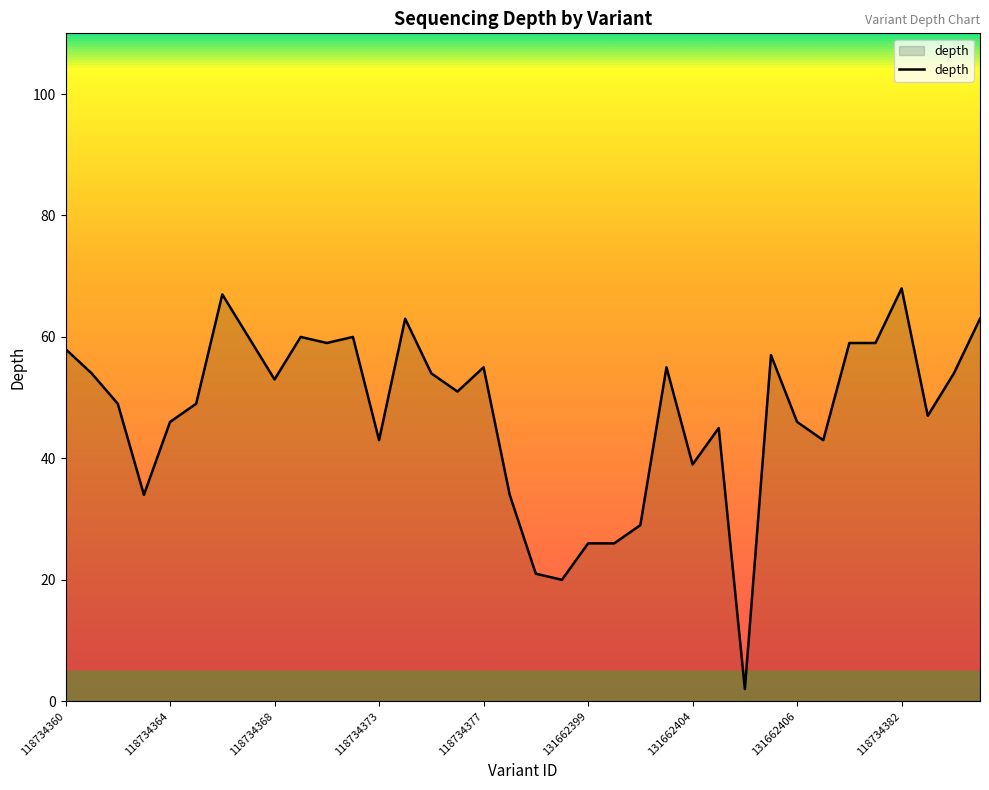

True or false: there are more than 0 points higher than both neighbors.

True